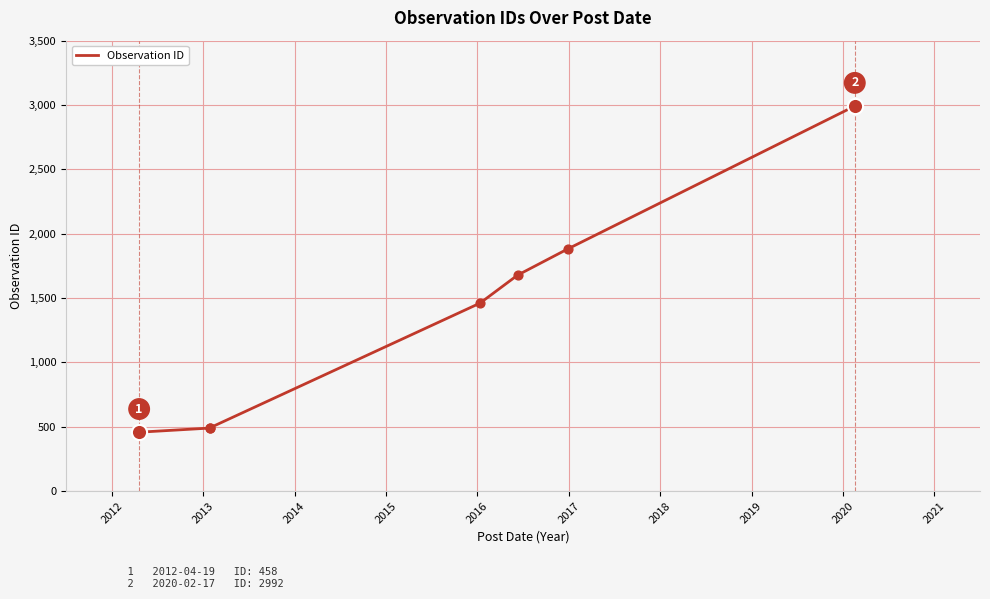

True or false: there are more than 2 points higher than both neighbors.

False